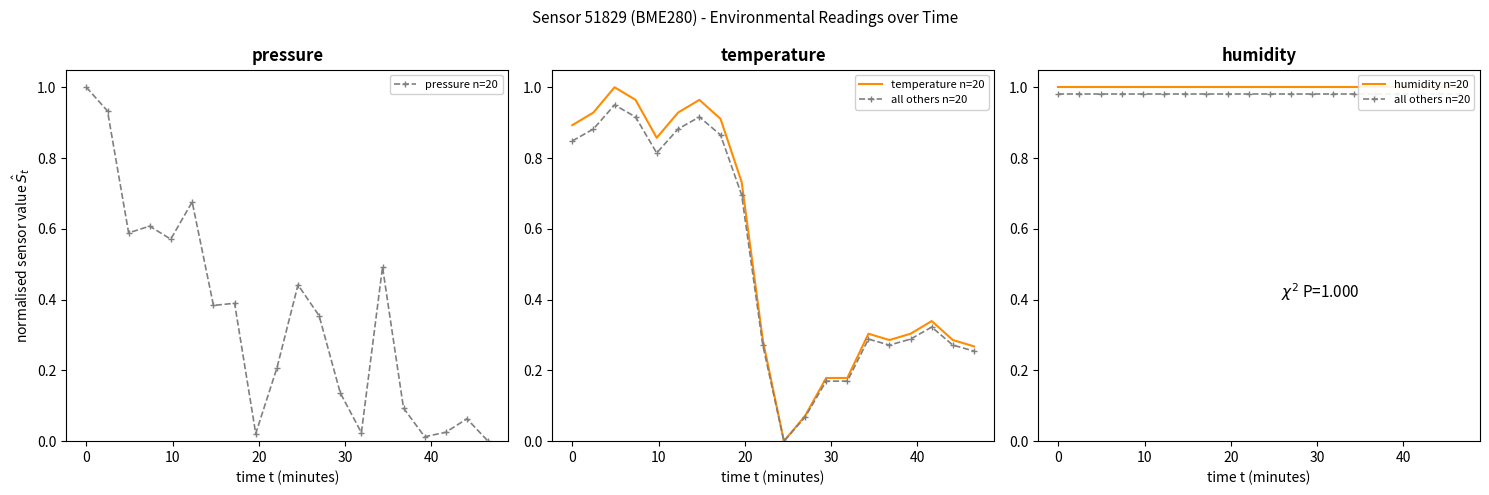

True or false: pressure n=20 and all others n=20 intersect in this chart.

True